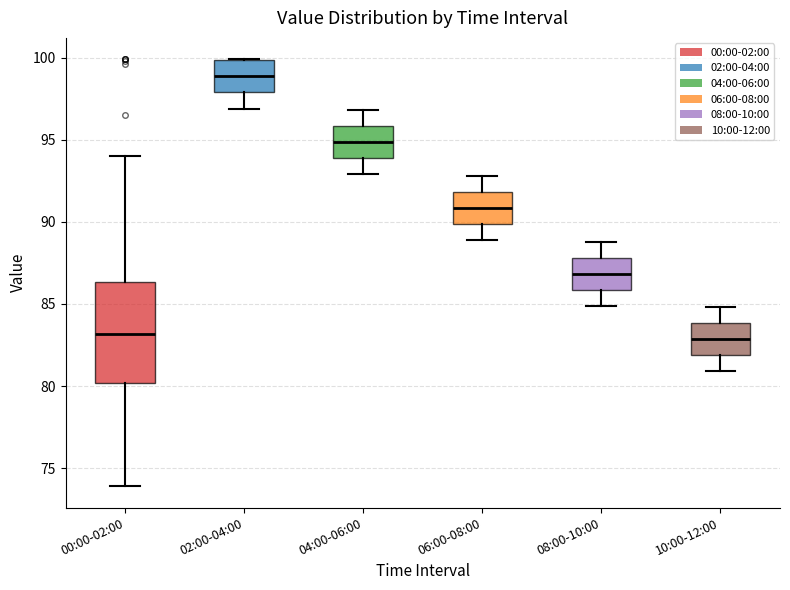

Reading left to right, read every box against the y-axis: the position of its median line, the range the box covers, and the ends of its whiskers. The values are not printed on the chart, so give them approximately, as read against the axis.

00:00-02:00: median 83.0, box 80.0 to 86.5, whiskers 74.0 to 94.0
02:00-04:00: median 99.0, box 98.0 to 100.0, whiskers 97.0 to 100.0
04:00-06:00: median 95.0, box 94.0 to 96.0, whiskers 93.0 to 97.0
06:00-08:00: median 91.0, box 90.0 to 92.0, whiskers 89.0 to 93.0
08:00-10:00: median 87.0, box 86.0 to 88.0, whiskers 85.0 to 89.0
10:00-12:00: median 83.0, box 82.0 to 84.0, whiskers 81.0 to 85.0